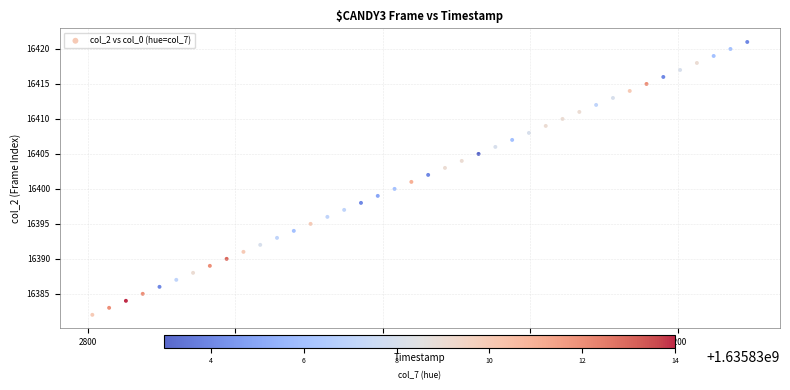

What is the range of Y values (max minus min)?

39